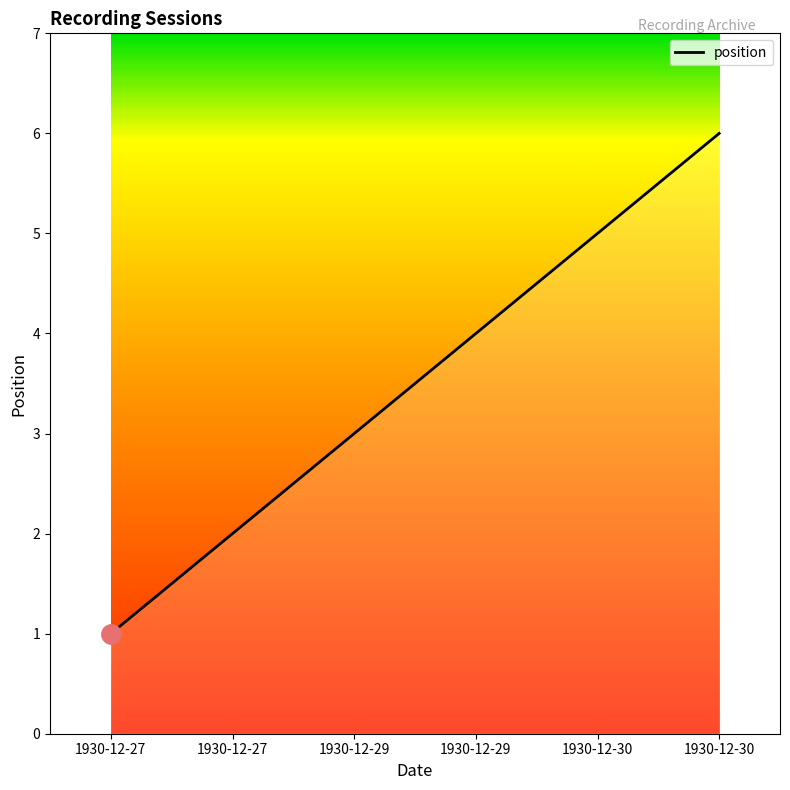

What is the maximum value shown in the chart?

6